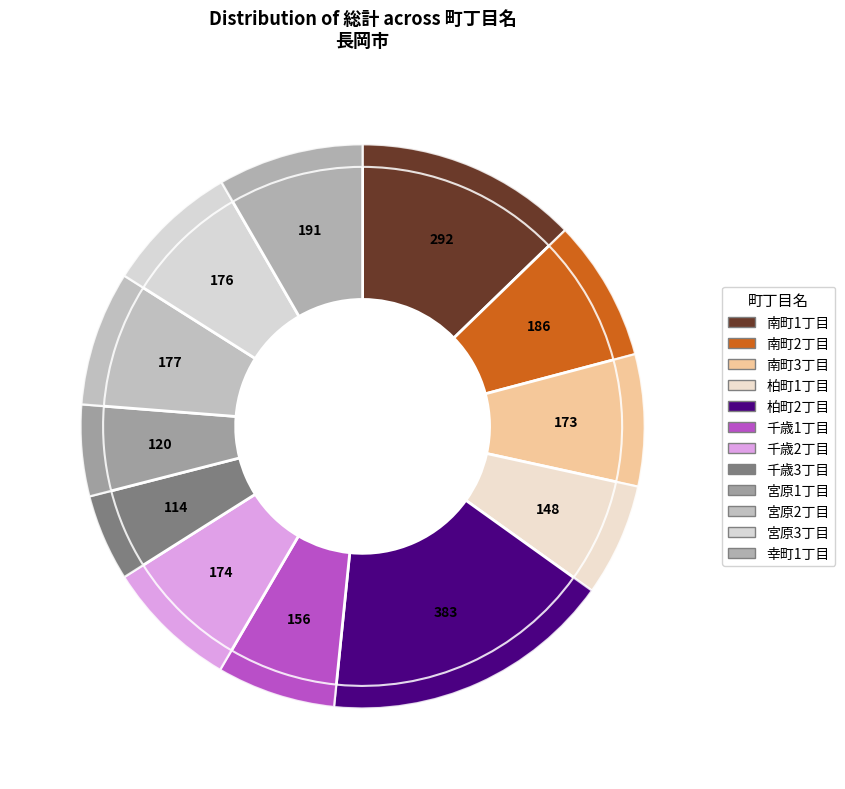

Rank the categories by value from highest to lowest.

柏町2丁目, 南町1丁目, 幸町1丁目, 南町2丁目, 宮原2丁目, 宮原3丁目, 千歳2丁目, 南町3丁目, 千歳1丁目, 柏町1丁目, 宮原1丁目, 千歳3丁目